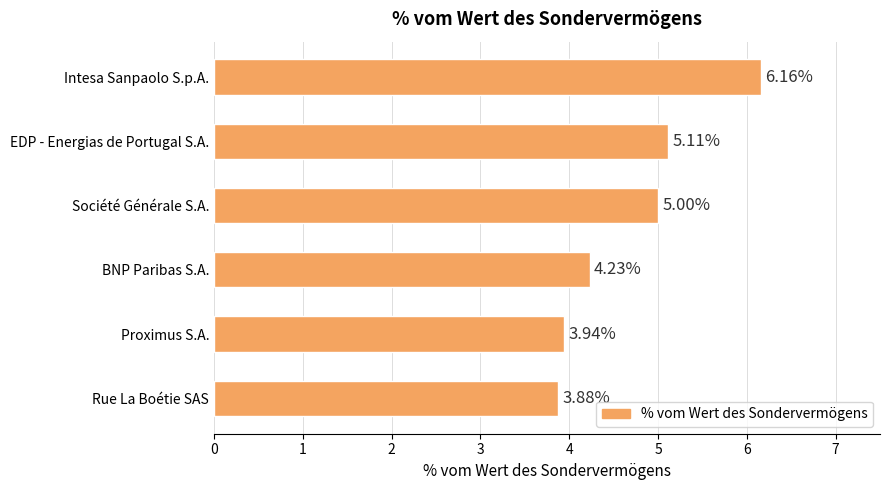

At which category does the chart reach its minimum across all series?

Rue La Boétie SAS